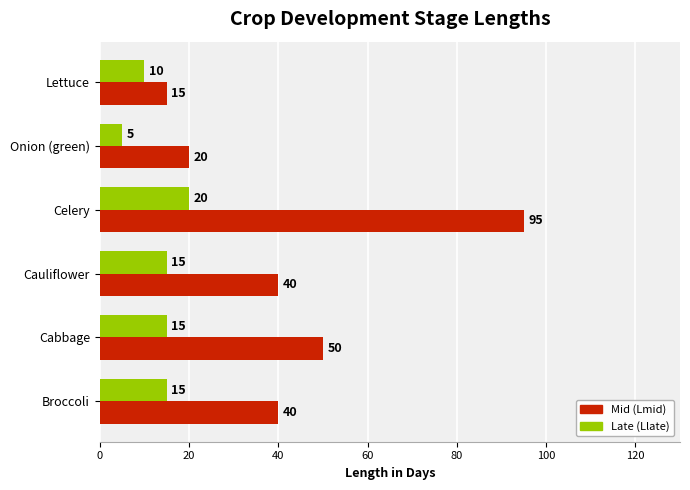

The Late (Llate) series shows 28 at Celery. True or false?

False